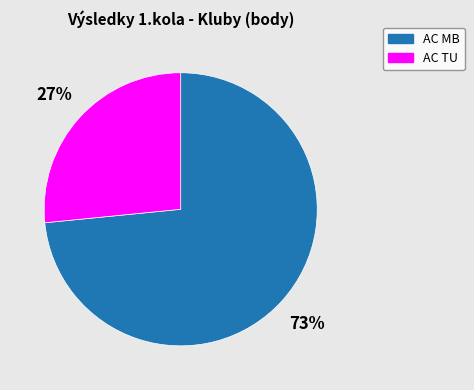

Is there a majority slice in this chart?

Yes